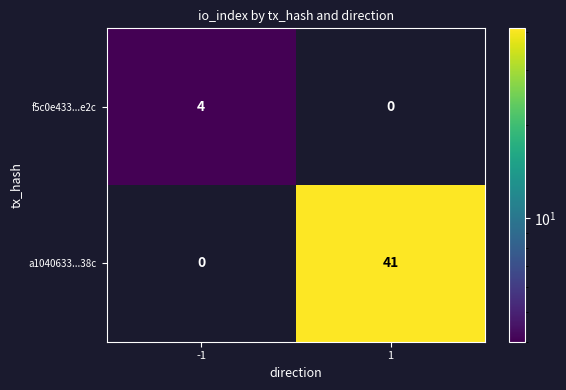

What is the difference between the maximum and minimum values in the f5c0e433...e2c series?

4